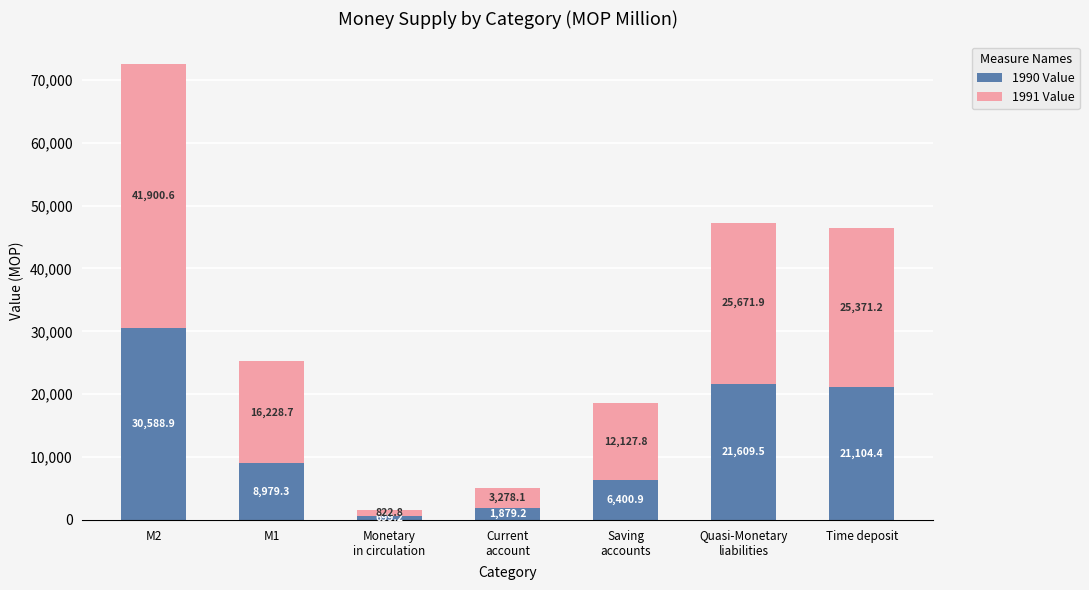

Reading left to right, transcribe the values for 1990 Value.

30588.9	8979.3	699.2	1879.2	6400.9	21609.5	21104.4